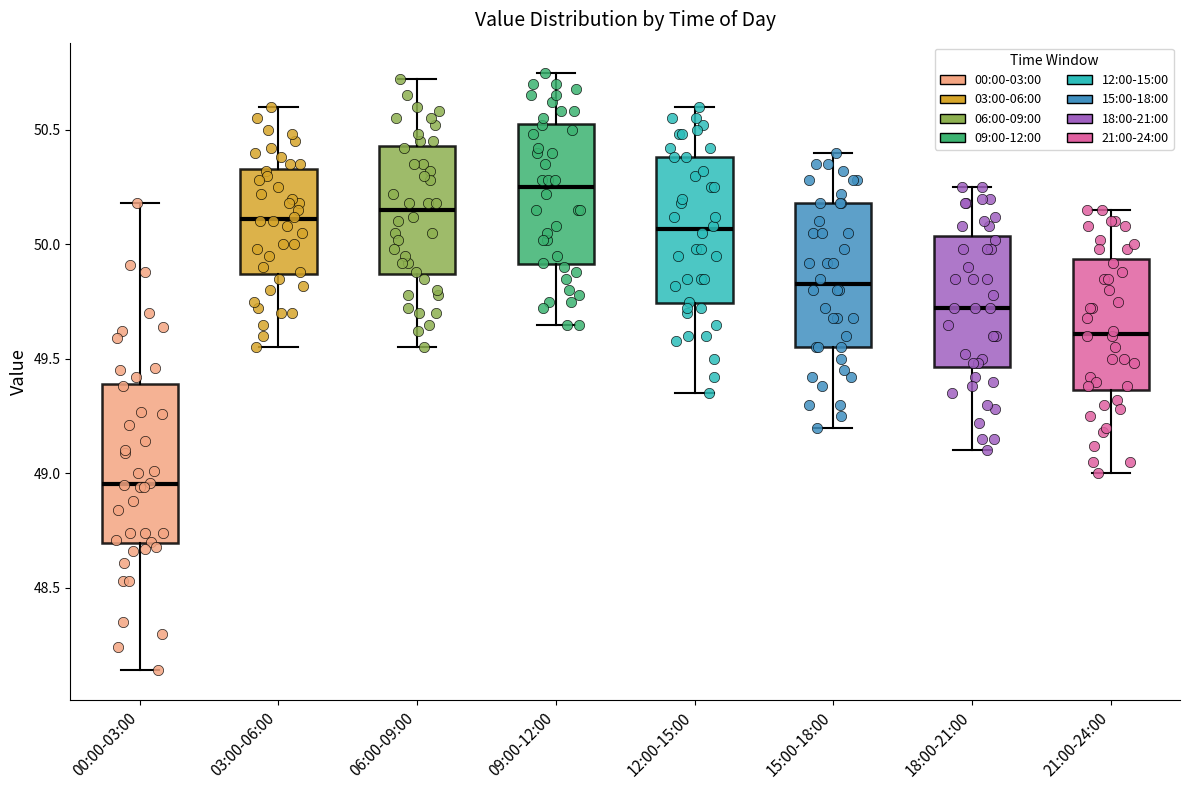

Reading left to right, read every box against the y-axis: the position of its median line, the range the box covers, and the ends of its whiskers. The values are not printed on the chart, so give them approximately, as read against the axis.

00:00-03:00: median 48.95, box 48.70 to 49.40, whiskers 48.15 to 50.20
03:00-06:00: median 50.10, box 49.85 to 50.35, whiskers 49.55 to 50.60
06:00-09:00: median 50.15, box 49.85 to 50.45, whiskers 49.55 to 50.70
09:00-12:00: median 50.25, box 49.90 to 50.55, whiskers 49.65 to 50.75
12:00-15:00: median 50.05, box 49.75 to 50.40, whiskers 49.35 to 50.60
15:00-18:00: median 49.85, box 49.55 to 50.20, whiskers 49.20 to 50.40
18:00-21:00: median 49.70, box 49.45 to 50.05, whiskers 49.10 to 50.25
21:00-24:00: median 49.60, box 49.35 to 49.95, whiskers 49.00 to 50.15